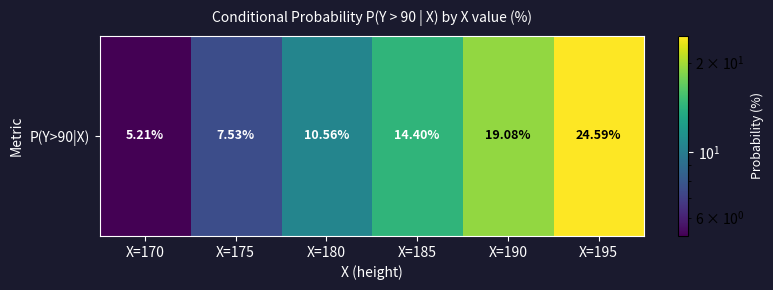

The value at X=175 is 7.5. True or false?

True